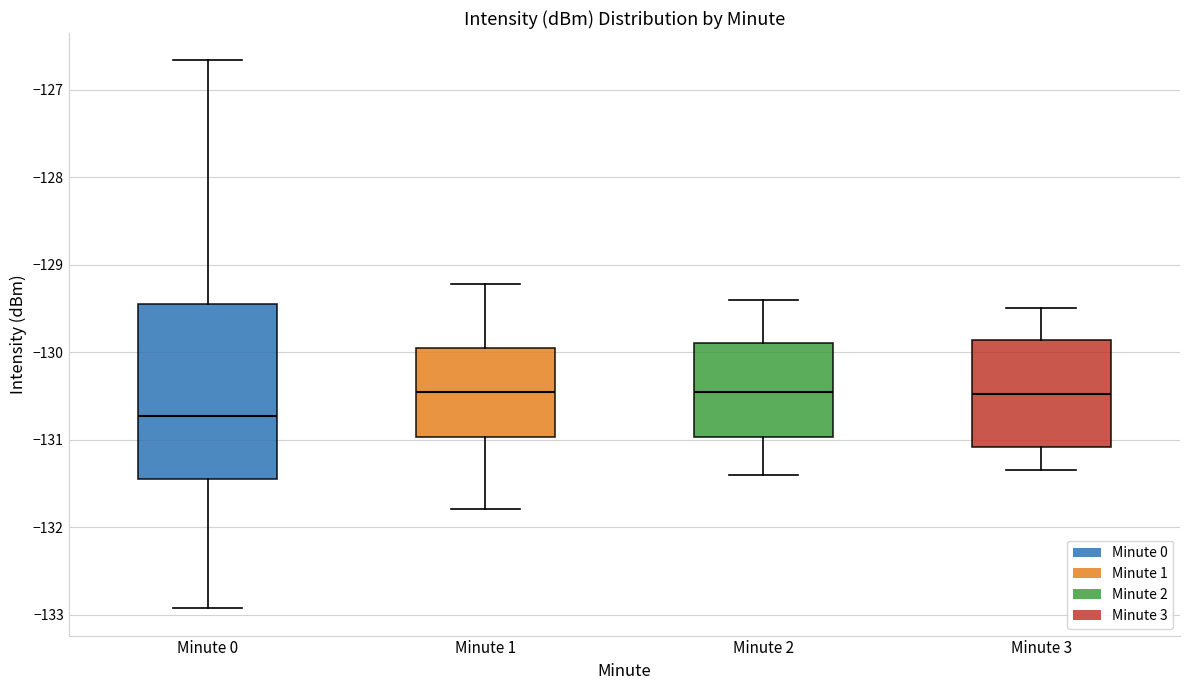

Reading left to right, transcribe this box plot: for each box, give where its median line is, the range the box spans, and where its two whiskers end, as read against the y-axis. The values are not printed on the chart, so give them approximately, as read against the axis.

Minute 0: median -130.7, box -131.4 to -129.4, whiskers -132.9 to -126.7
Minute 1: median -130.4, box -131.0 to -129.9, whiskers -131.8 to -129.2
Minute 2: median -130.4, box -131.0 to -129.9, whiskers -131.4 to -129.4
Minute 3: median -130.5, box -131.1 to -129.9, whiskers -131.3 to -129.5